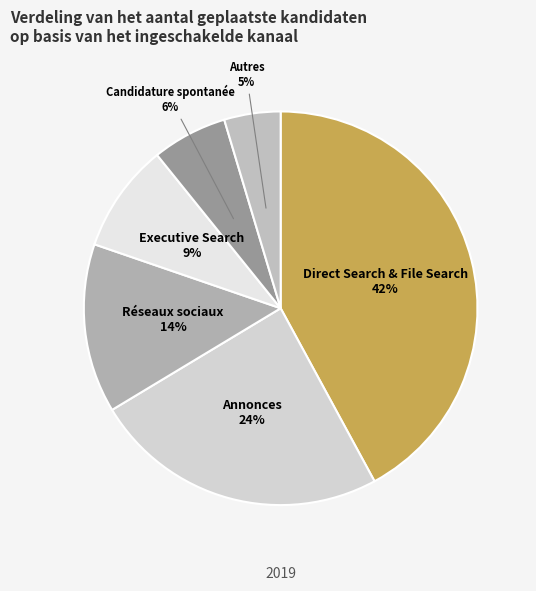

Do Candidature spontanée and Direct Search & File Search together represent more than half of the pie?

No